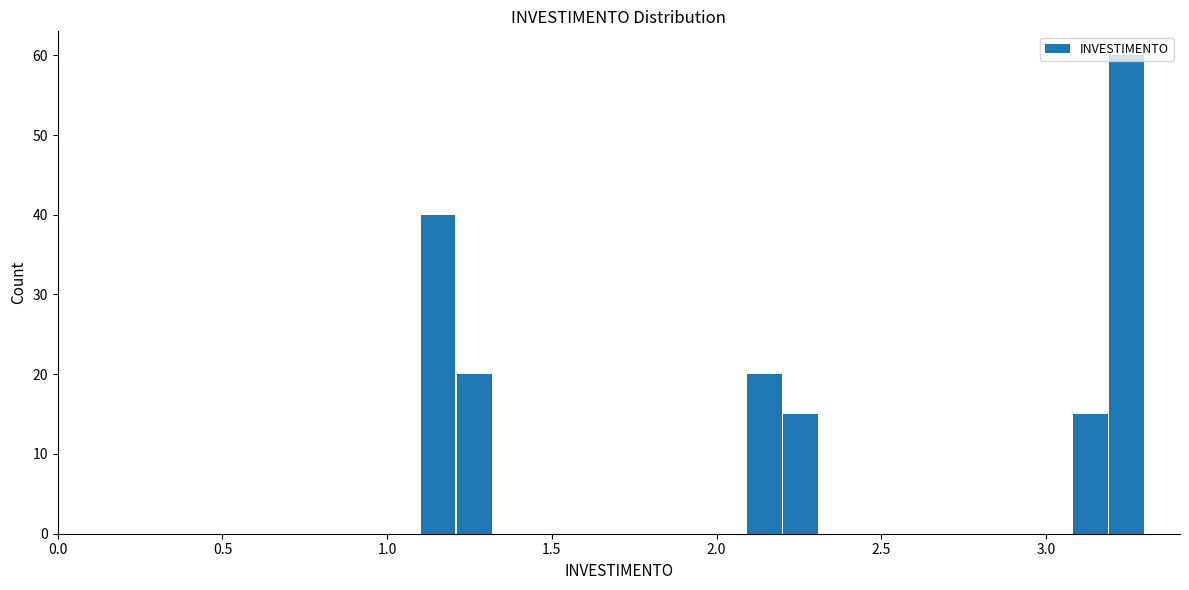

Around what value on the x-axis is the tallest bar? Give the approximate position of its centre, as read against the axis.

3.25